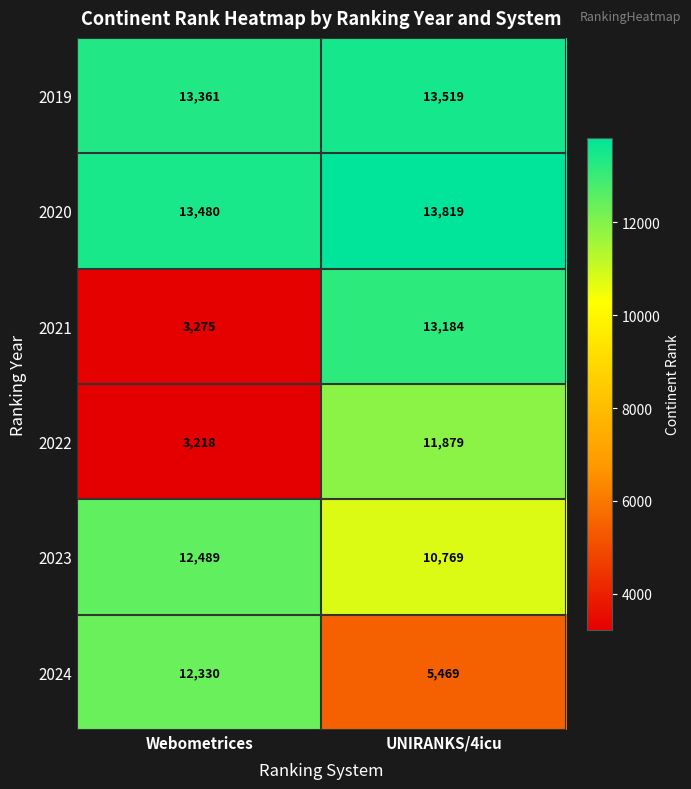

Between Webometrices and UNIRANKS/4icu, which series saw the biggest shift?

2021